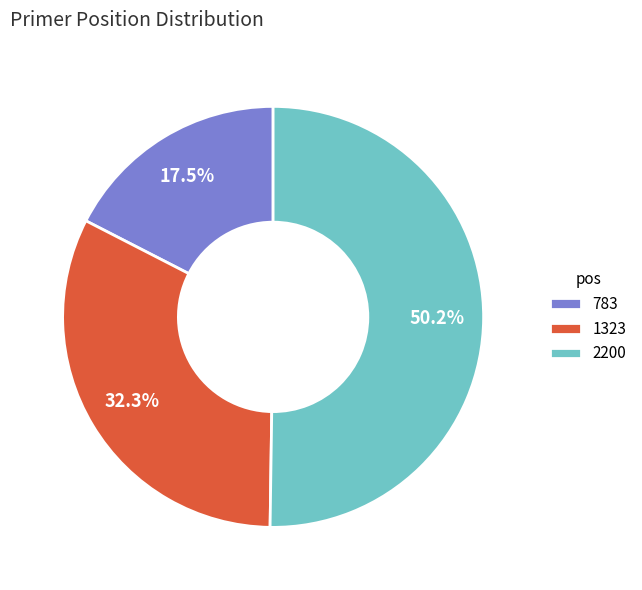

What portion of the pie excludes 1323?

67.7%